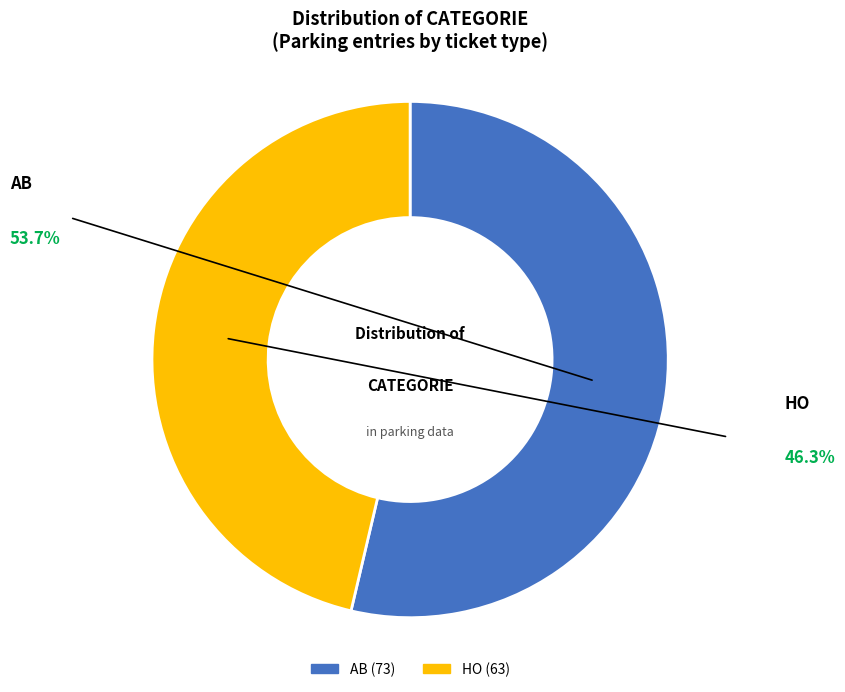

How many slices are in this pie chart?

2